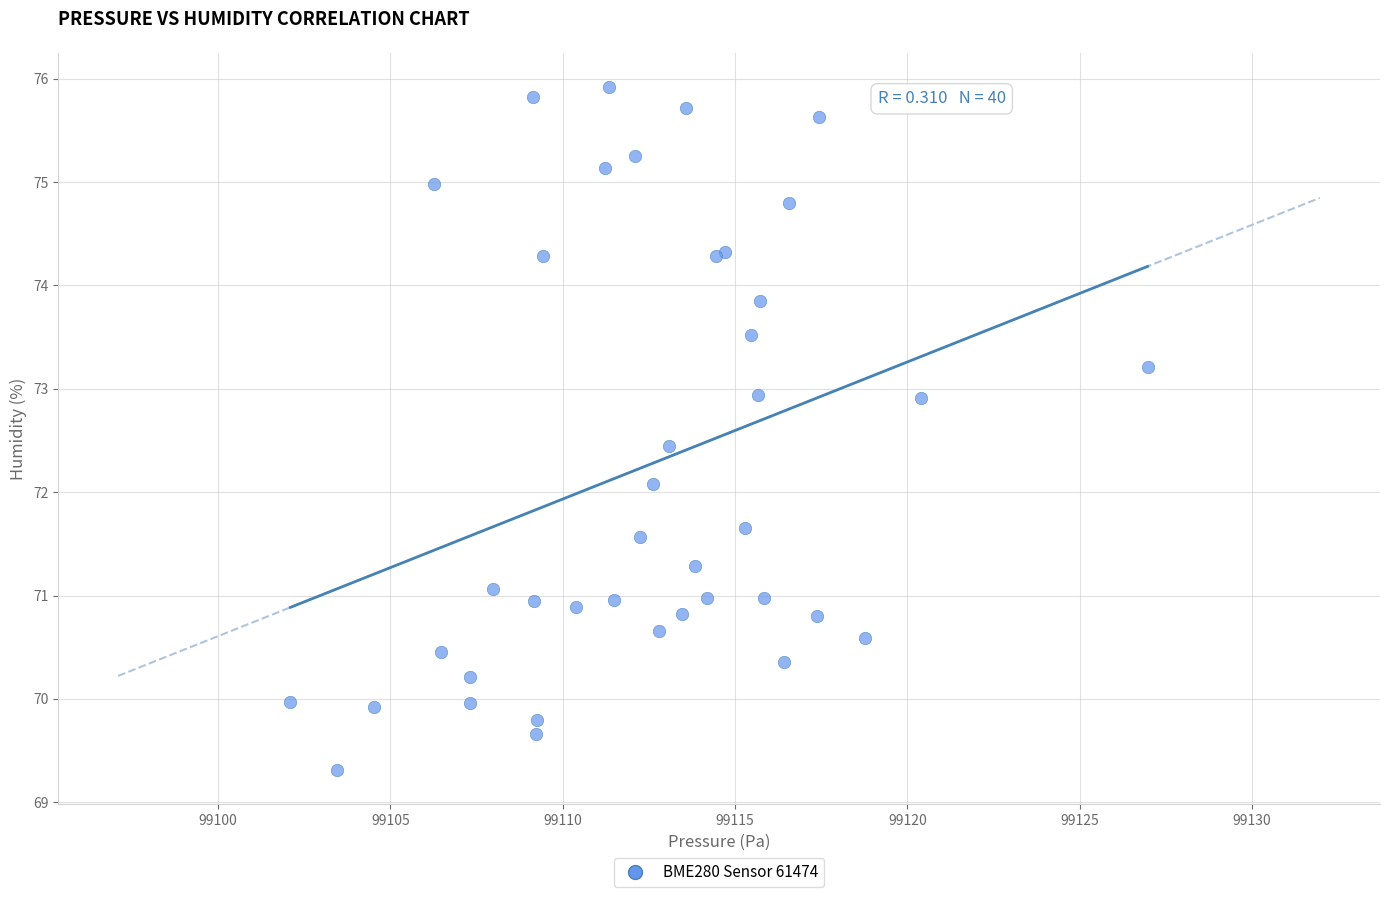

What Y value in the scatter plot is closest to 72?

72.1